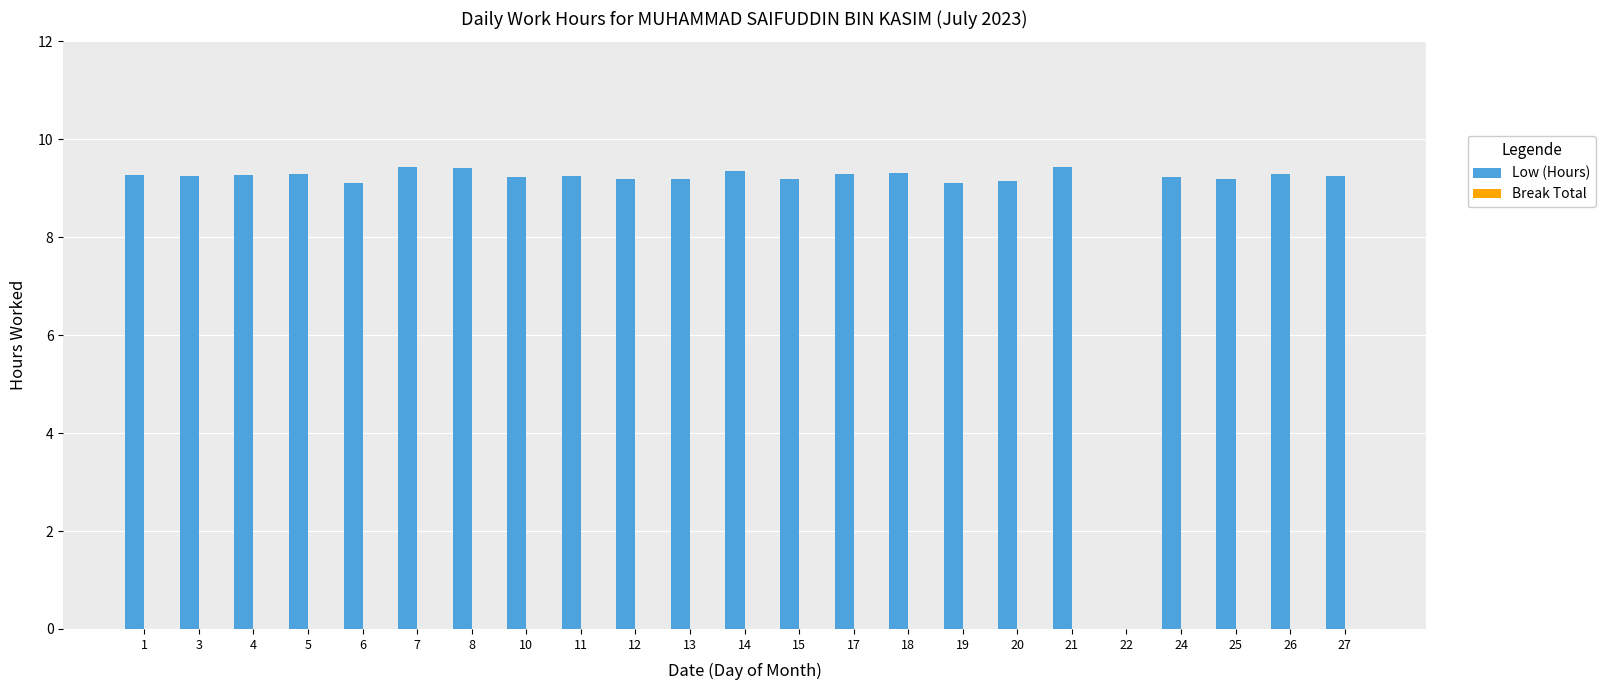

What is the maximum value shown in the chart?

9.4